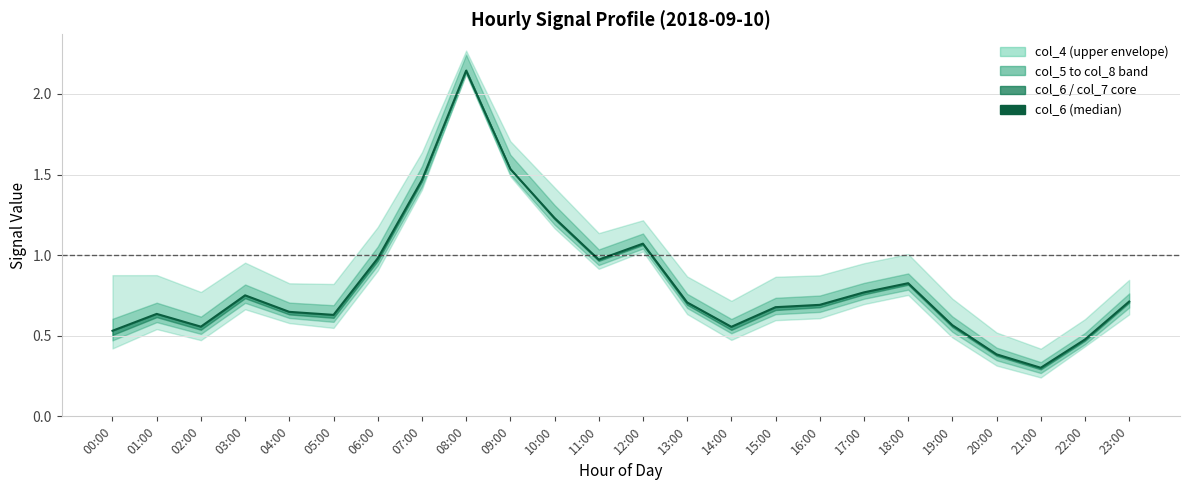

What is the difference between the second highest and minimum values?

1.2